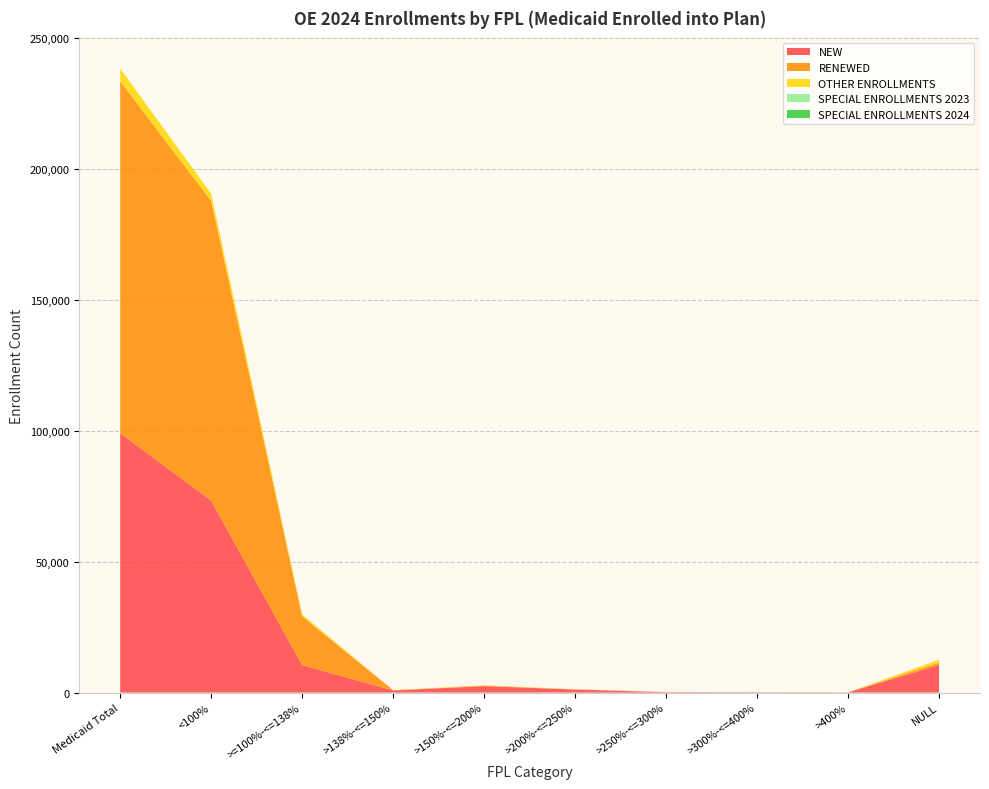

Reading left to right, extract all data points from this chart.

NEW: 99086	73335	10480	793	2460	1145	163	132	72	10506
RENEWED: 134417	114480	18642	98	135	68	39	18	9	928
OTHER ENROLLMENTS: 4843	2741	696	67	172	37	17	13	6	1094
SPECIAL ENROLLMENTS 2023: 0	0	0	0	0	0	0	0	0	0
SPECIAL ENROLLMENTS 2024: 0	0	0	0	0	0	0	0	0	0